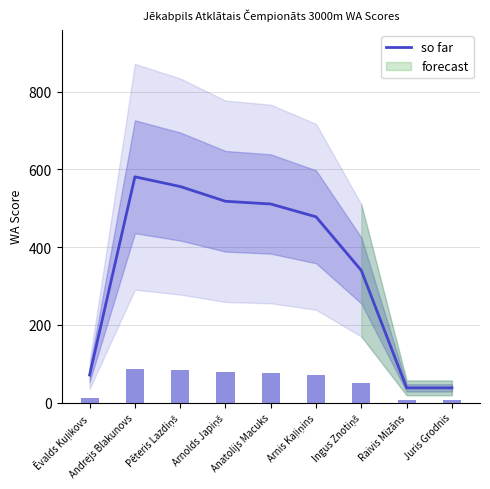

What is the minimum value shown in the chart?

38